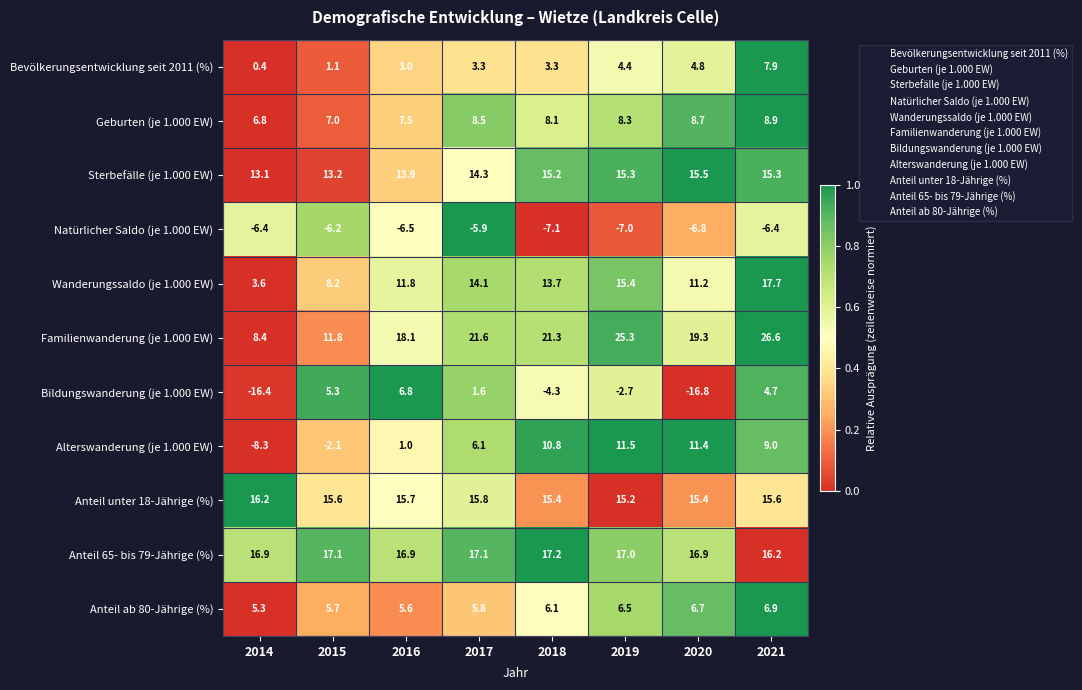

At which category is the sum across all series the highest?

2021